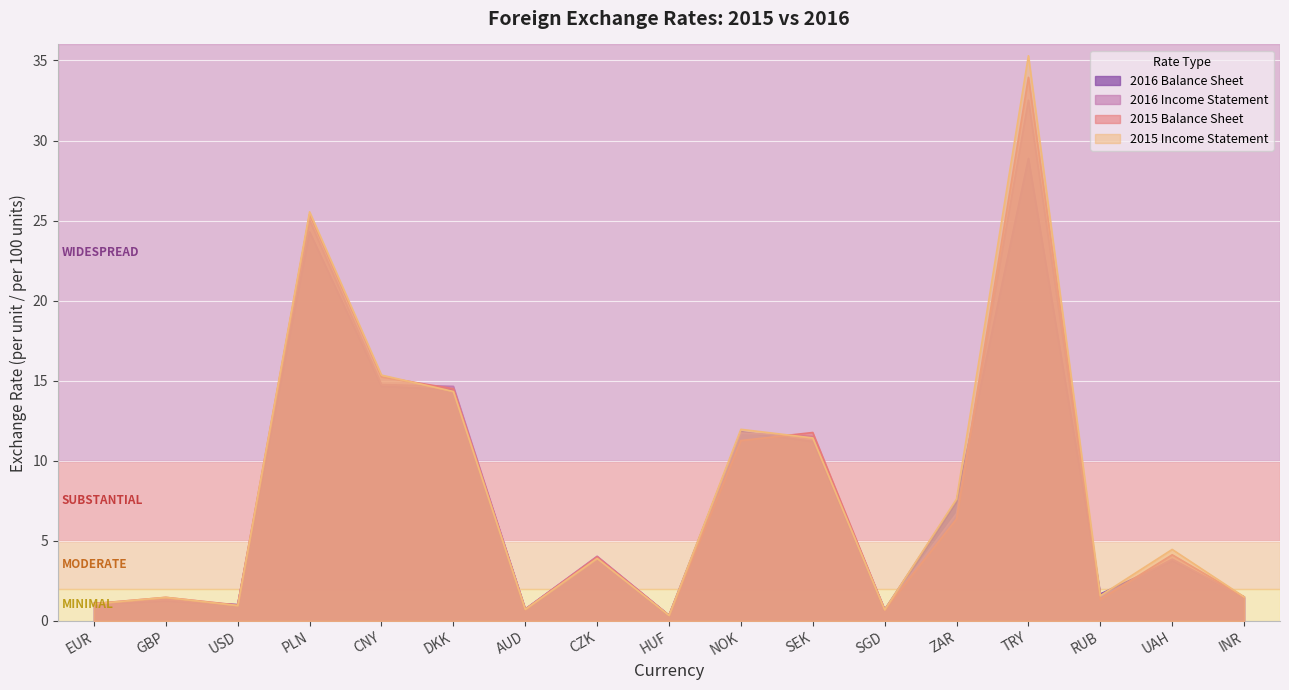

Where do 2016 Income Statement and 2016 Balance Sheet first cross each other?

GBP and USD